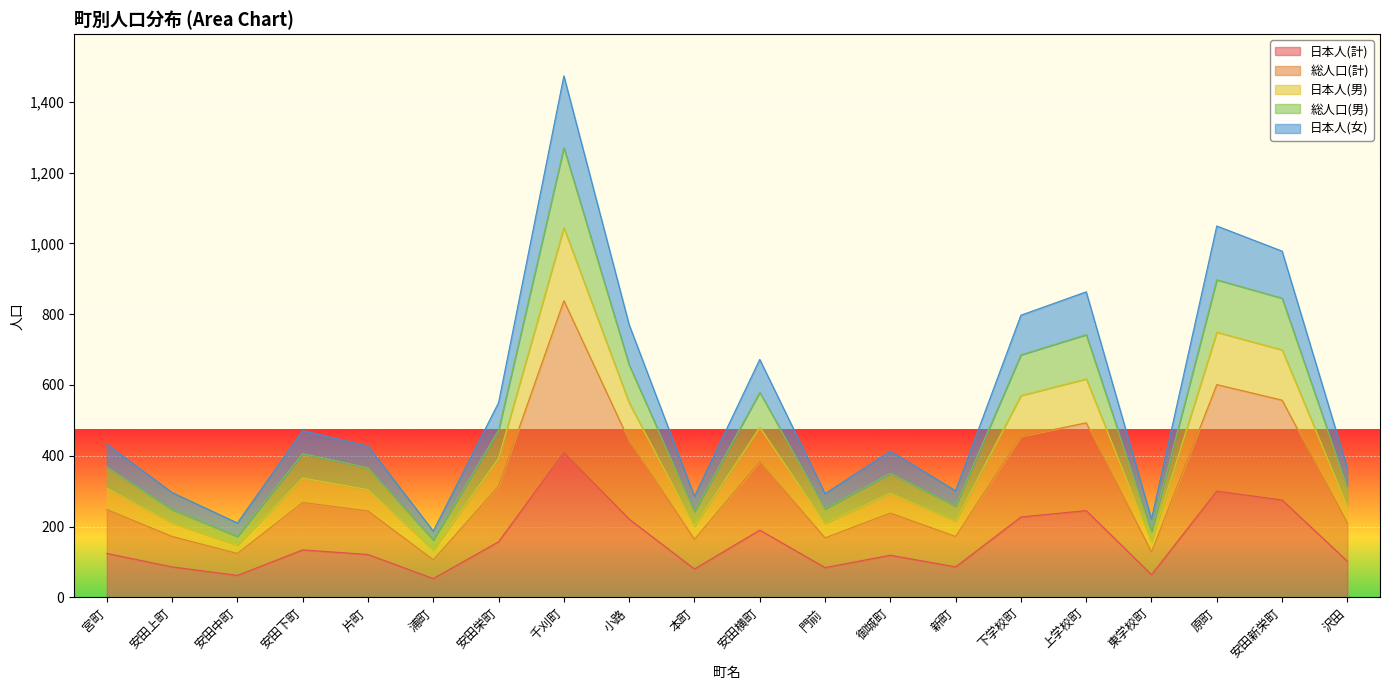

What is the total value across all series at 千刈町?

1473